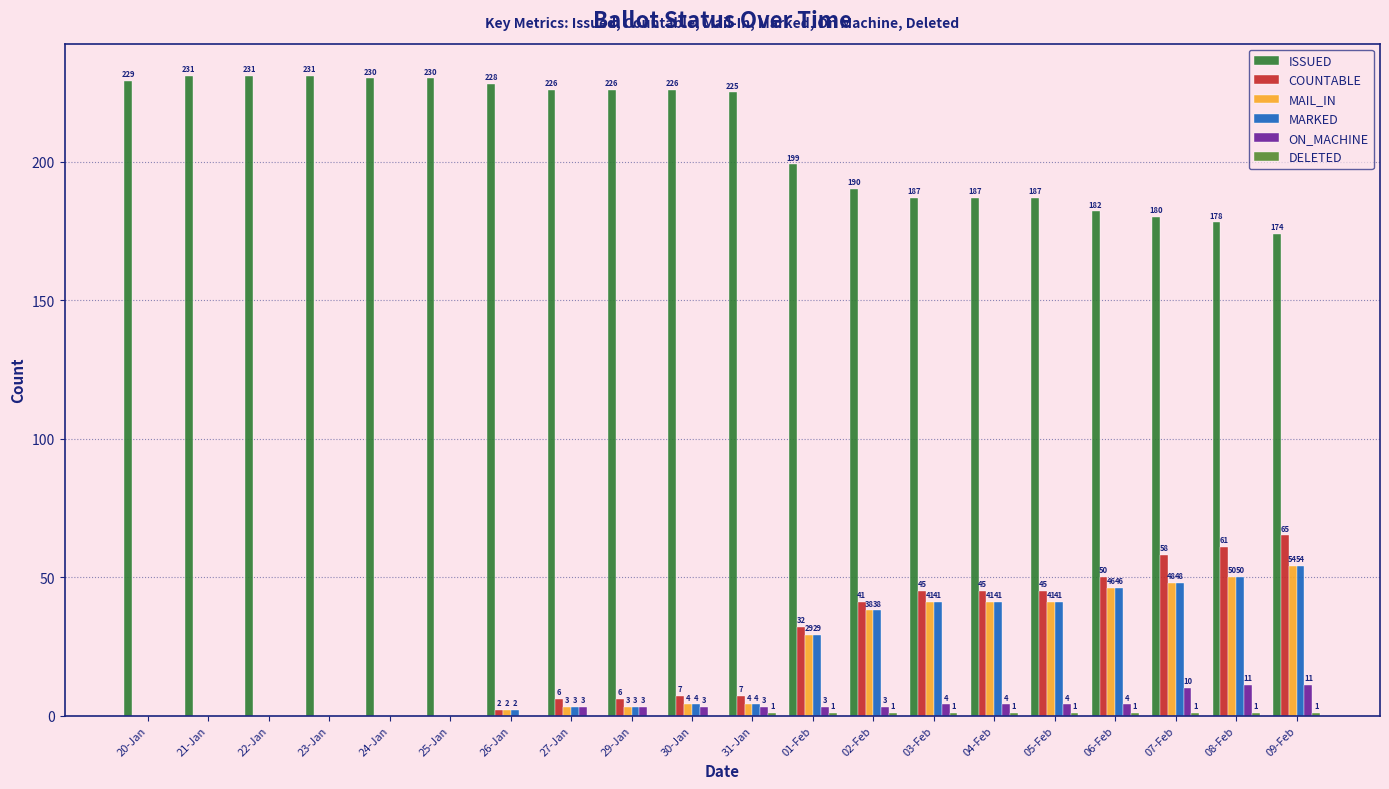

Are the bars grouped side by side (vs. stacked)?

Yes